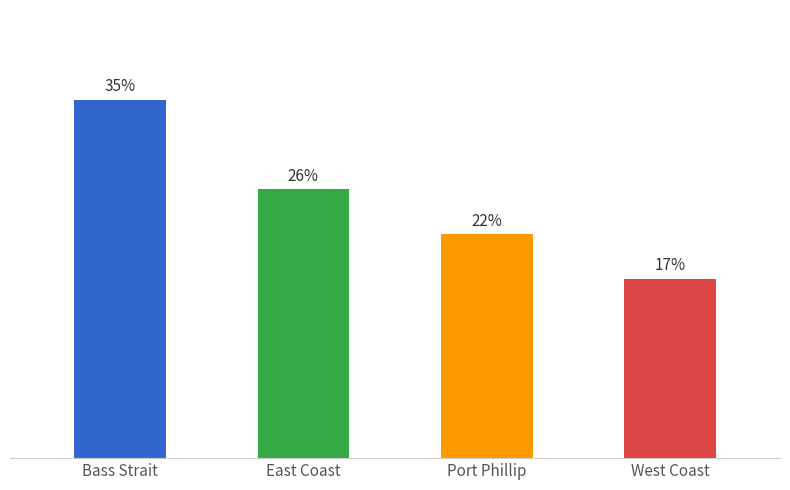

What is the label of the 2nd bar from the left?

East Coast